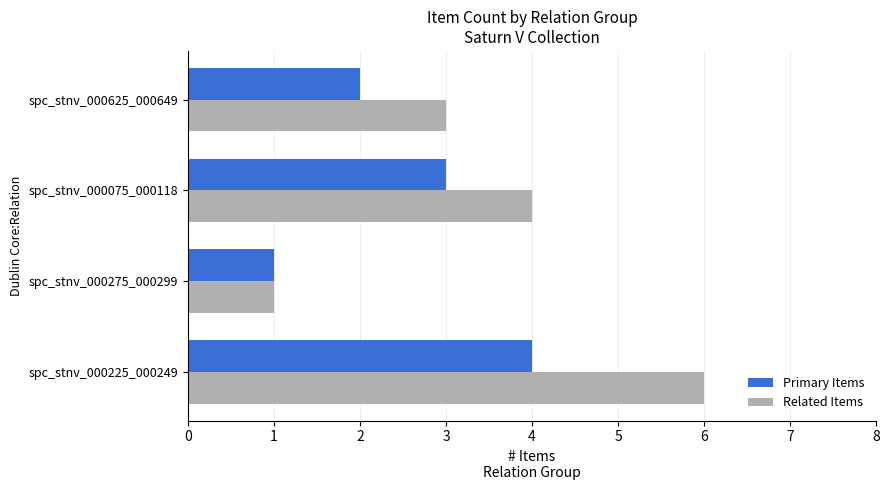

Rank the categories by Primary Items value from highest to lowest.

spc_stnv_000225_000249, spc_stnv_000075_000118, spc_stnv_000625_000649, spc_stnv_000275_000299